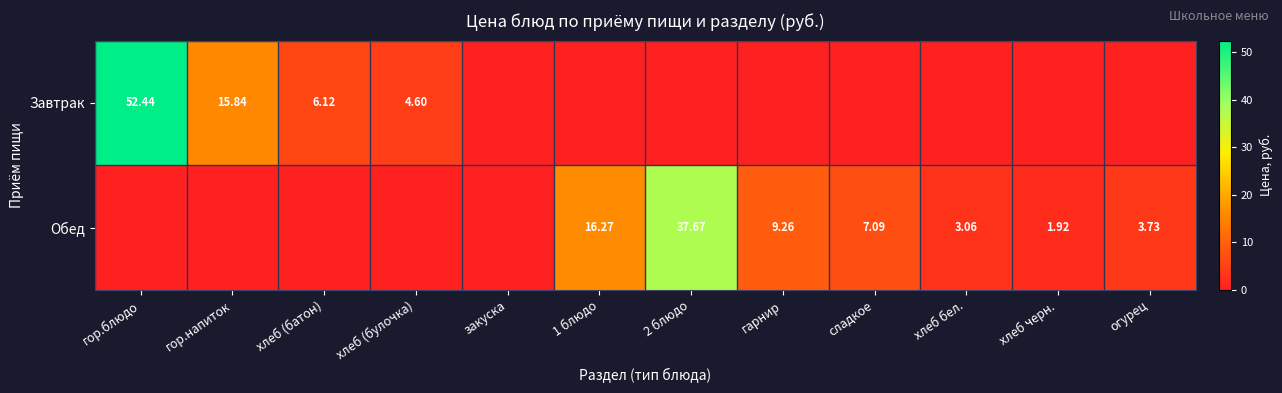

How many data points in Обед are less than 3?

6